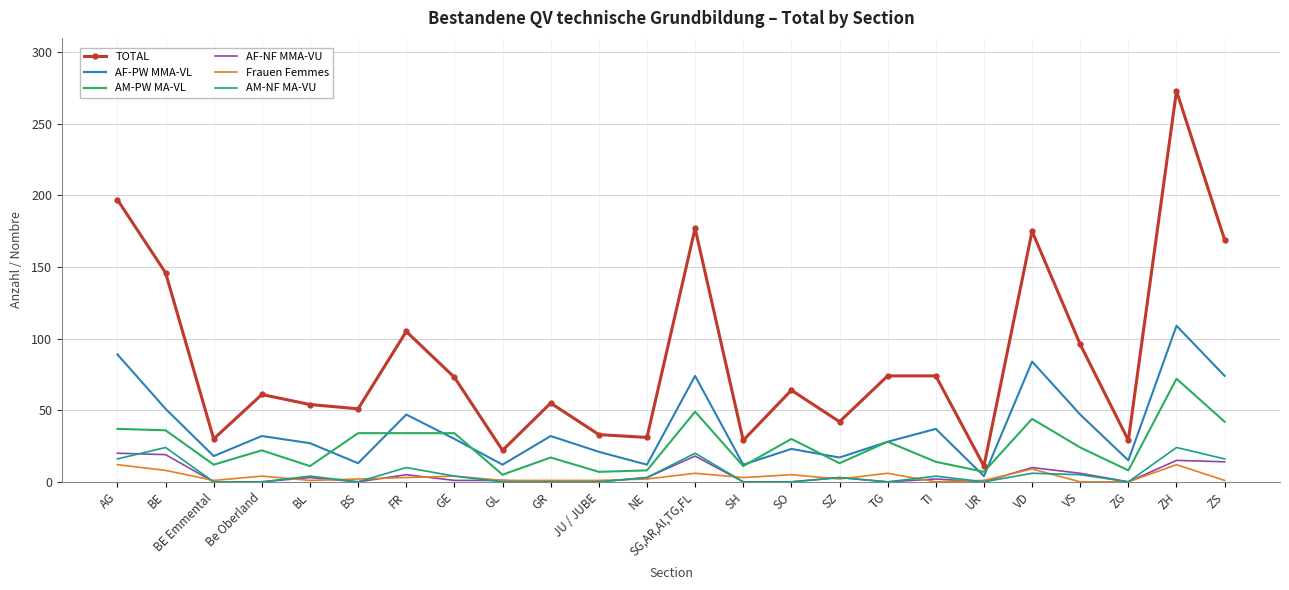

The TOTAL series shows 55 at GR. True or false?

True